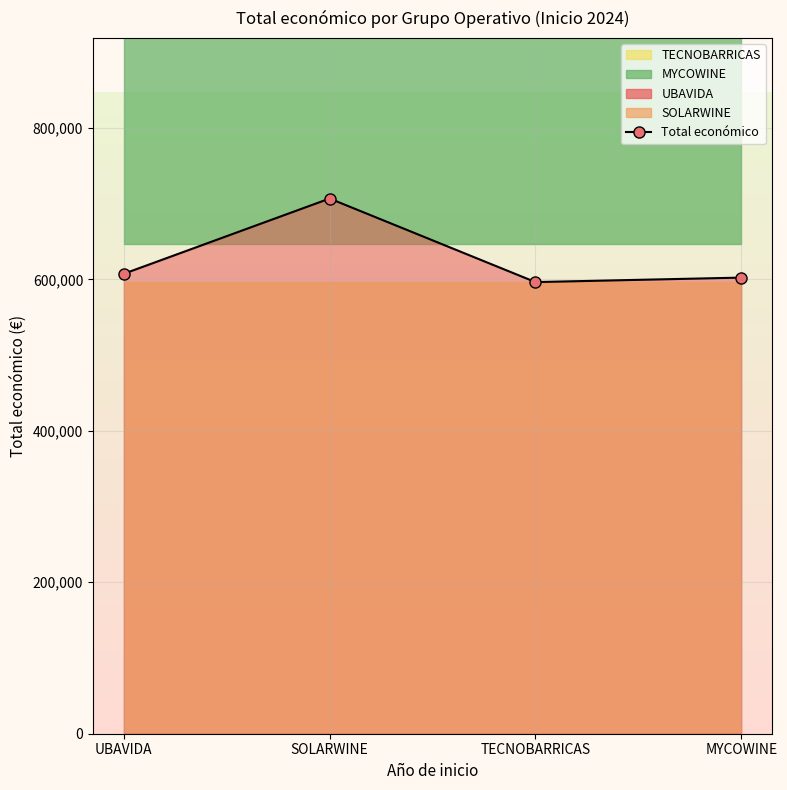

How many points are higher than both their immediate neighbors (excluding endpoints)?

1